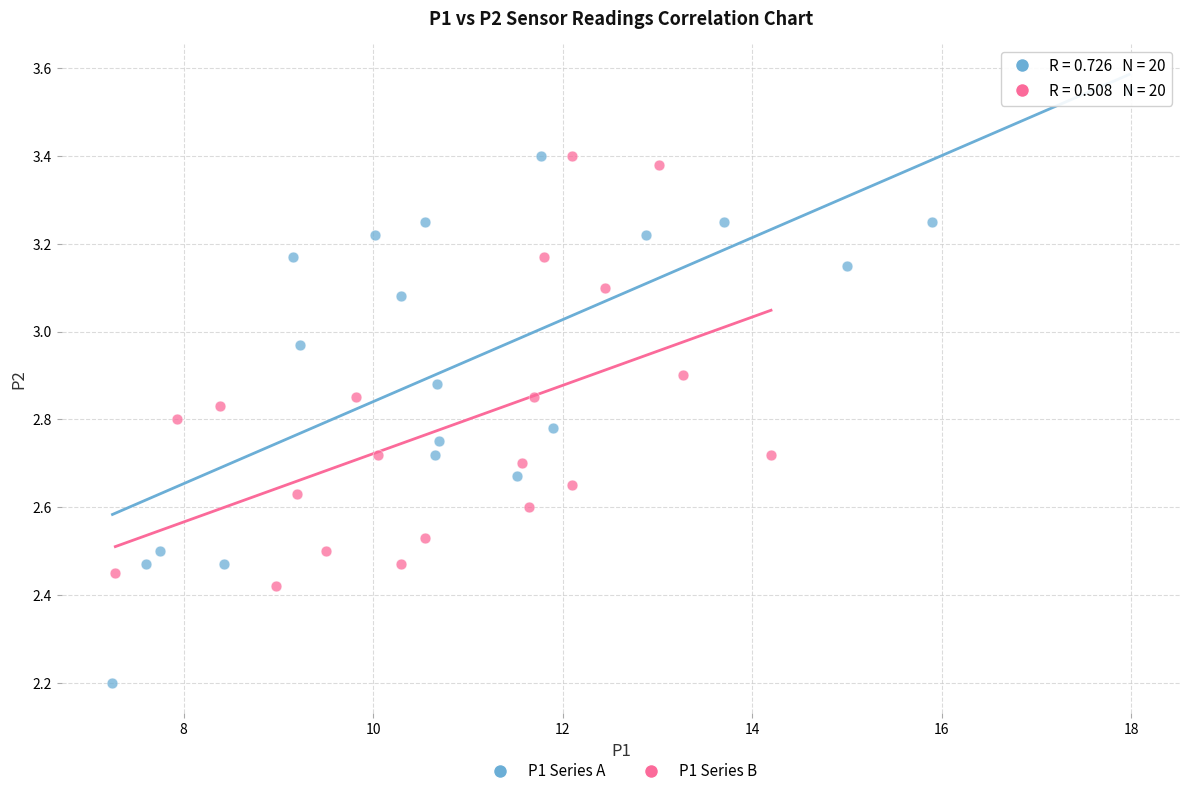

Which series reaches the maximum Y coordinate?

P1 Series A